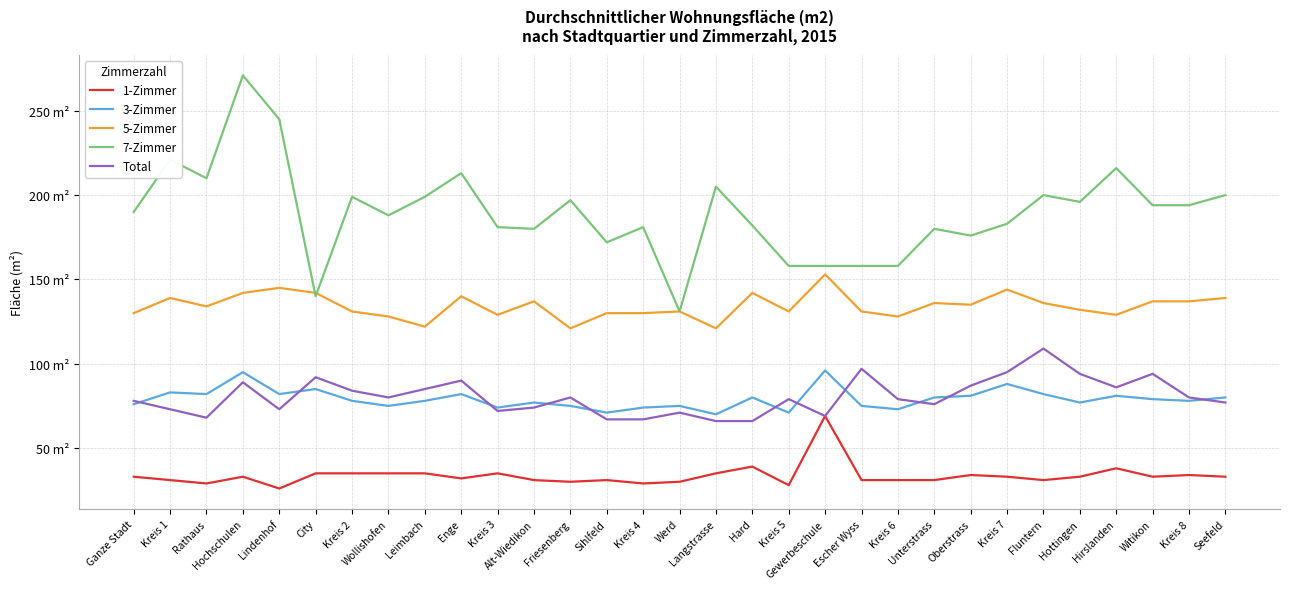

Which has a higher value, Unterstrass or City?

City